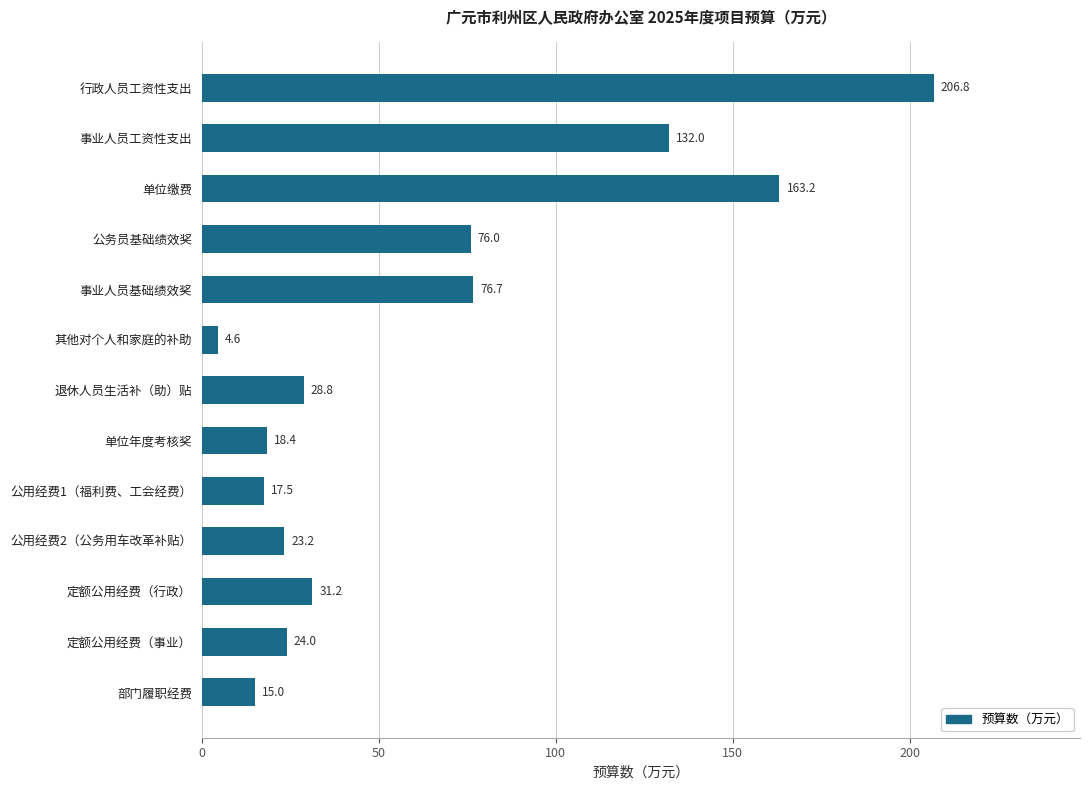

Between 事业人员工资性支出 and 退休人员生活补（助）贴, which is larger?

事业人员工资性支出